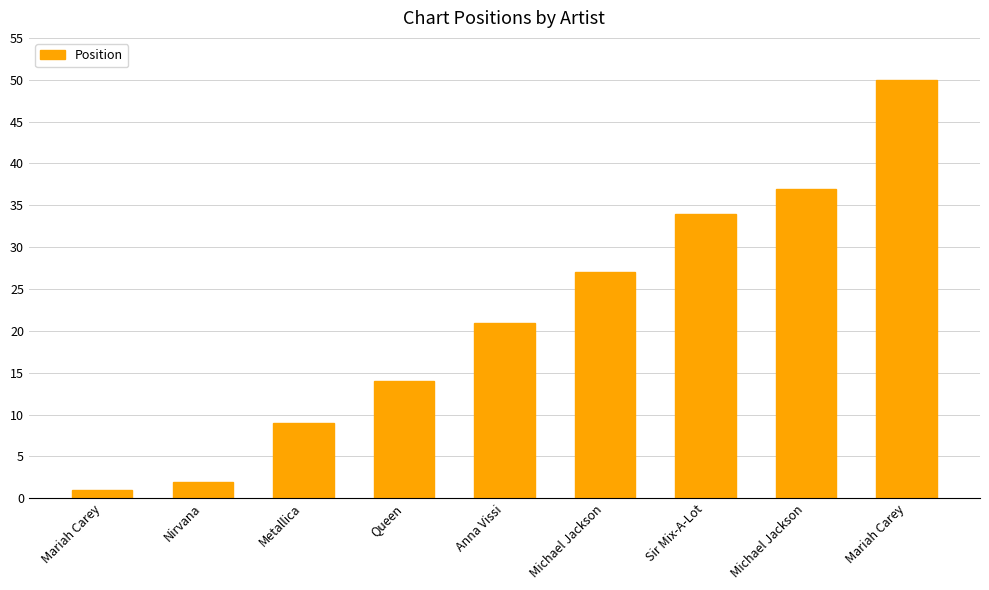

Reading right to left, extract all data points from this chart.

50	37	34	27	21	14	9	2	1